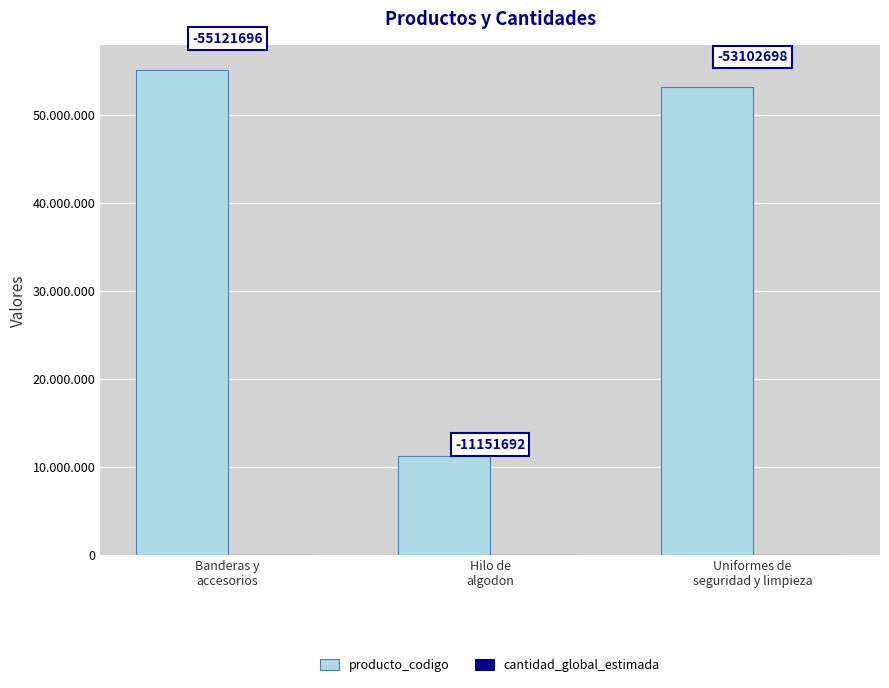

Does the chart contain stacked bars?

No